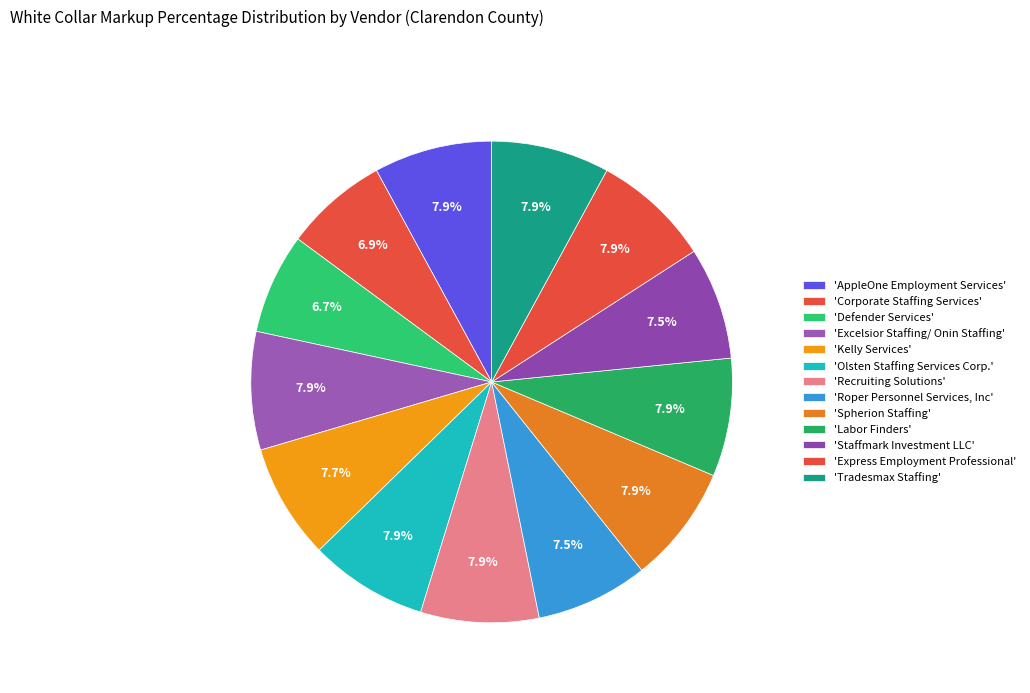

Count the number of slices in the pie.

13